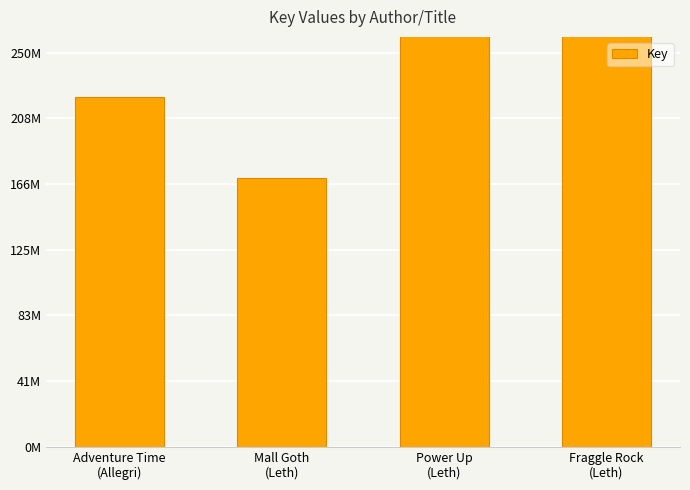

Count the number of categories in the chart.

4